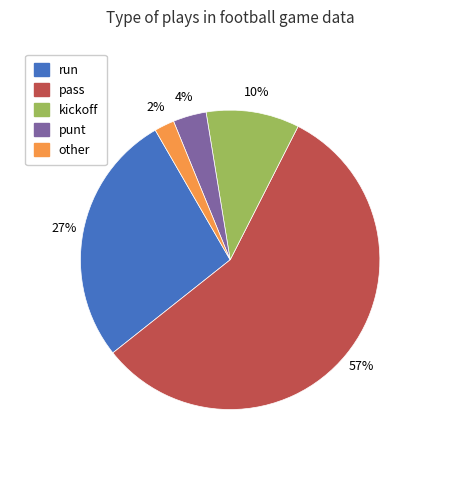

To the nearest percent, what is the difference between the largest and smallest slice percentages?

55%